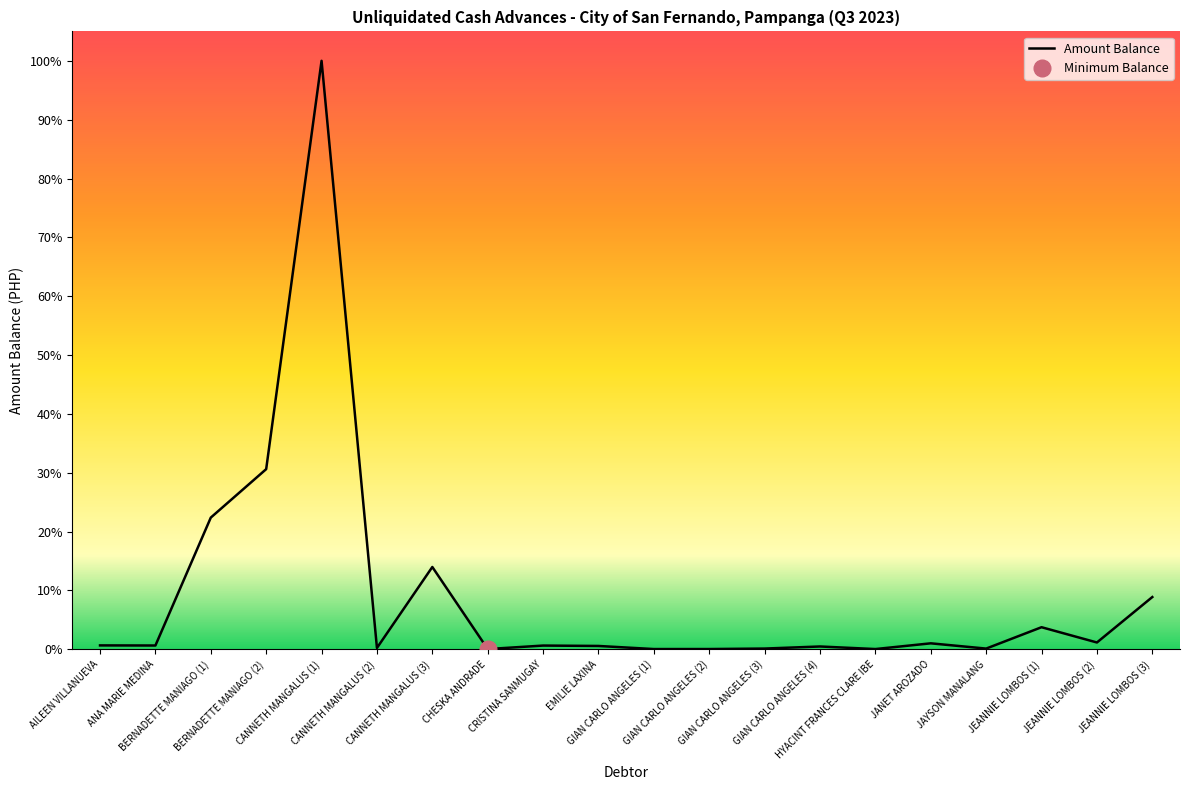

What is the difference between the second highest and minimum values?

2733000